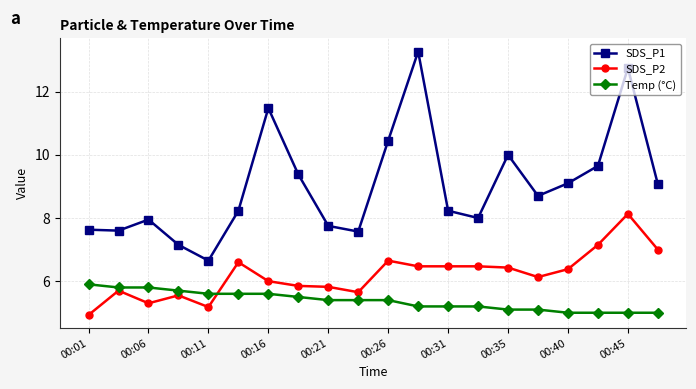

What is the minimum value shown in the chart?

4.9